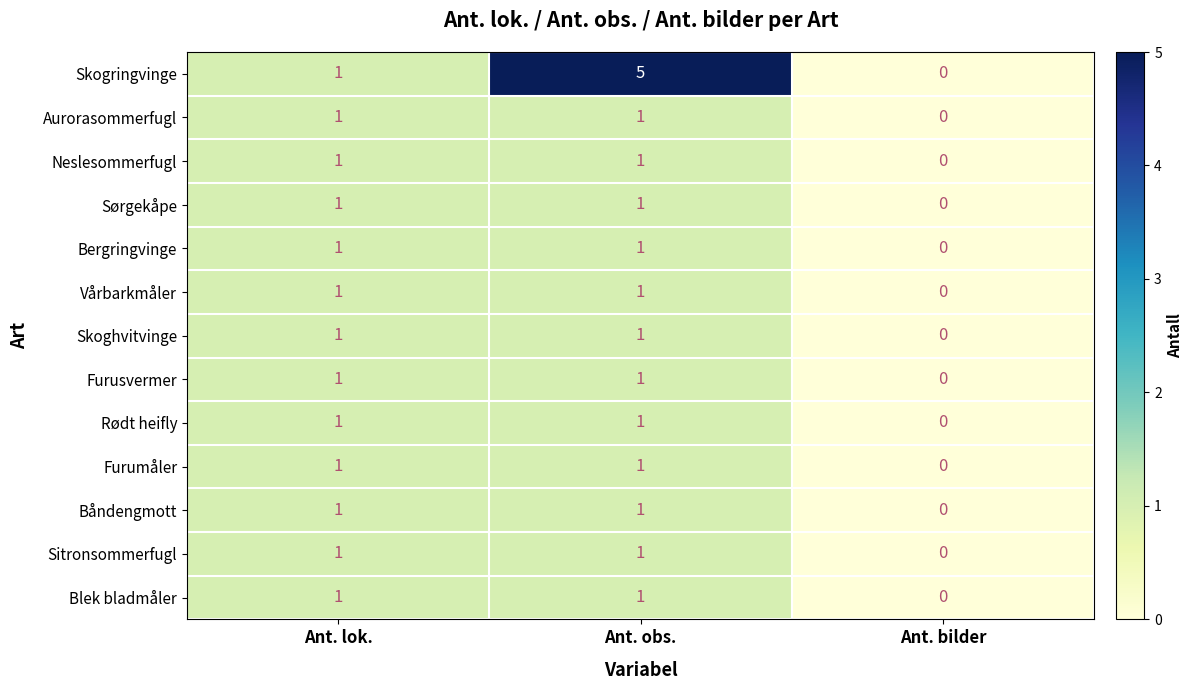

Where is Sørgekåpe nearest to the value 0?

Ant. bilder